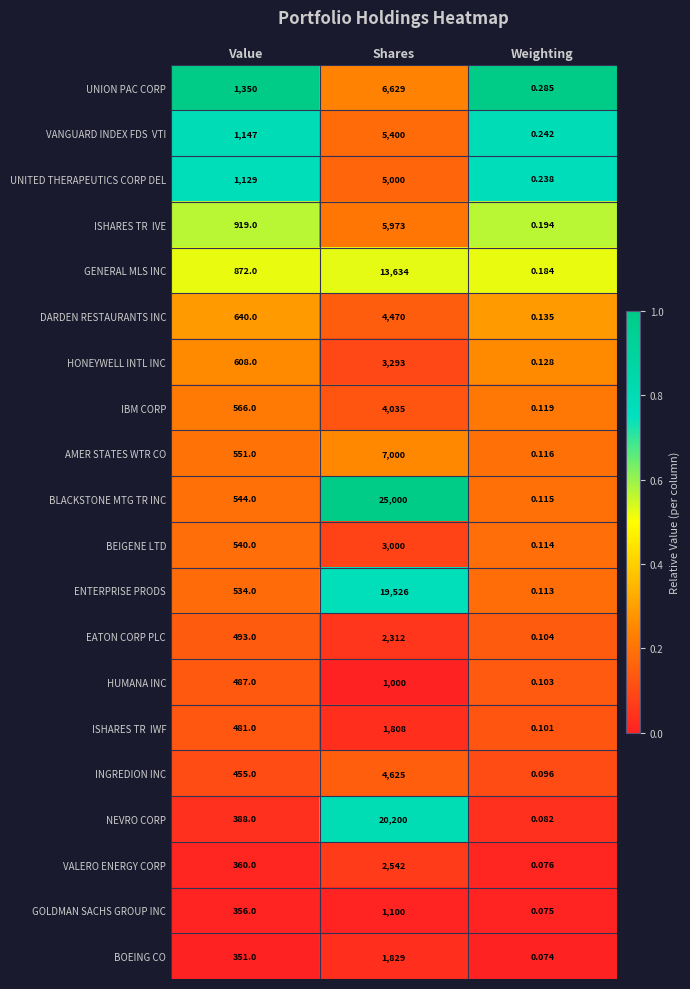

How many series are shown in this chart?

20